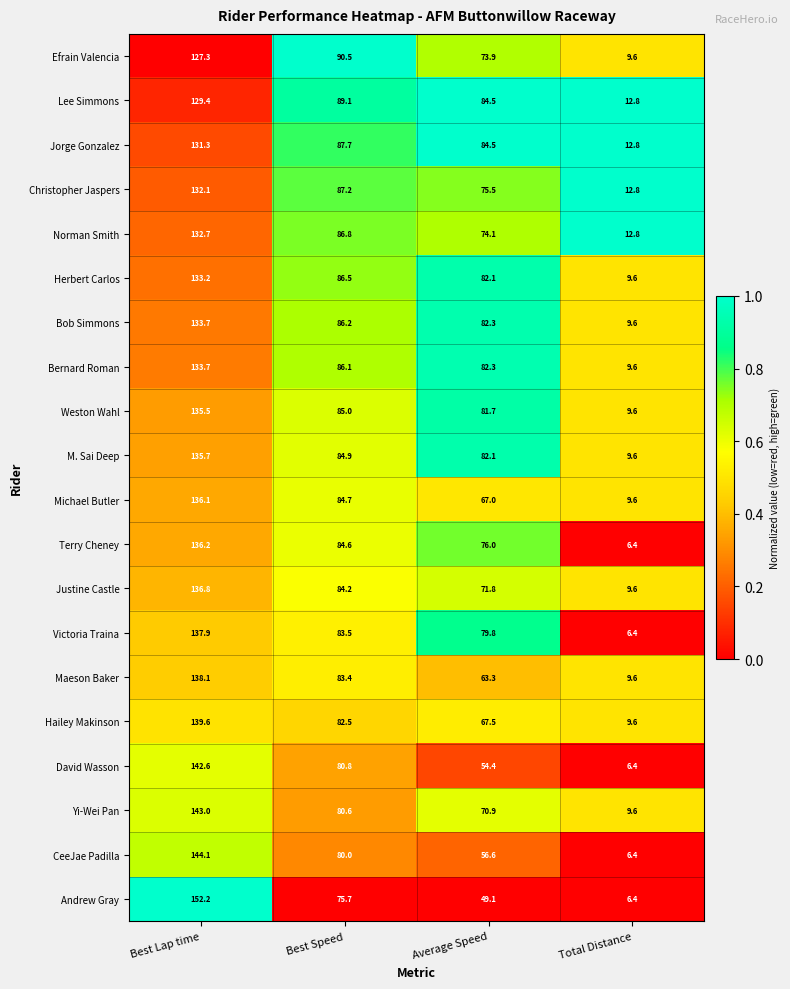

What is the sum of the Efrain Valencia values at Total Distance and Best Speed?

100.1